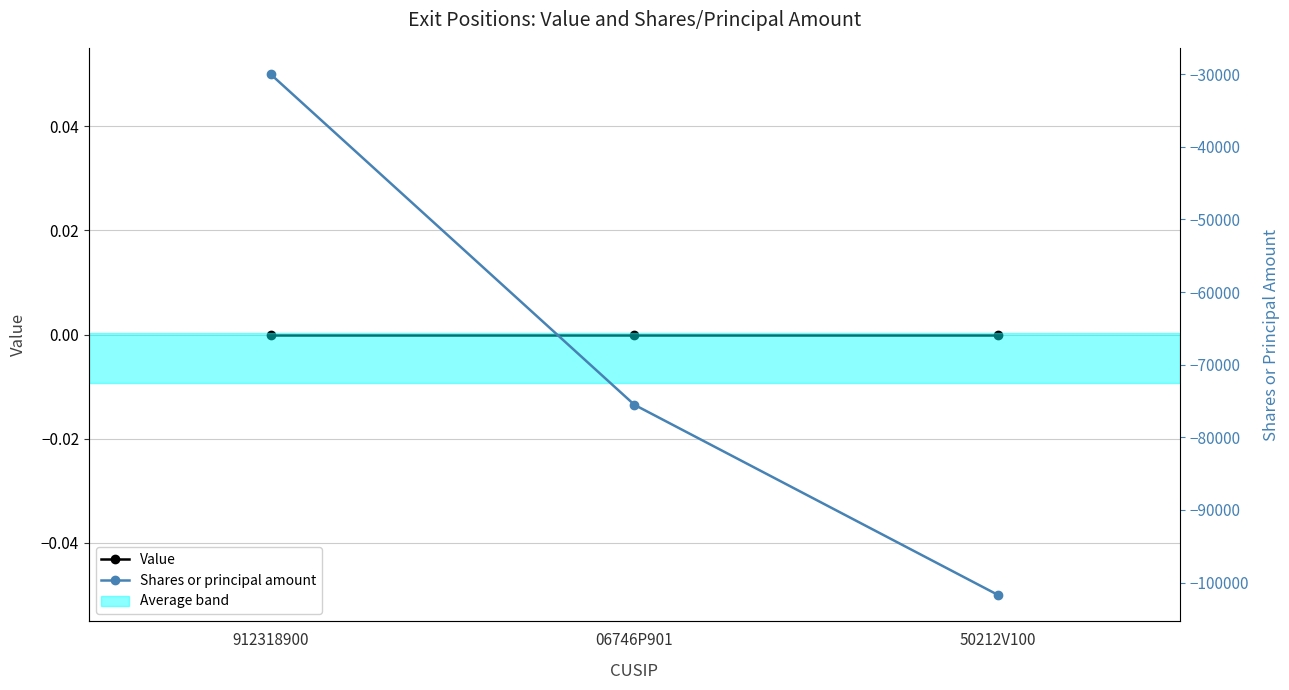

How many lines are shown in the chart?

2